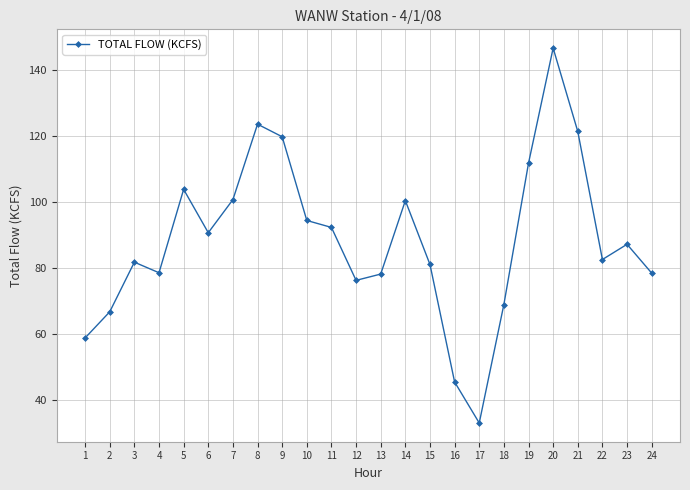

What value does the data have at 16?

45.6